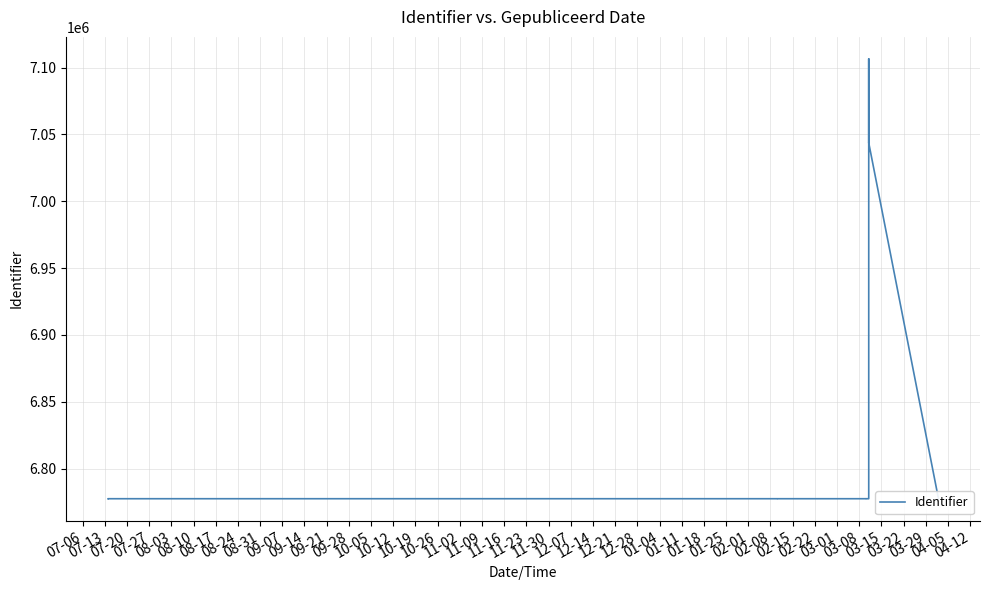

How many points are higher than both their immediate neighbors (excluding endpoints)?

4